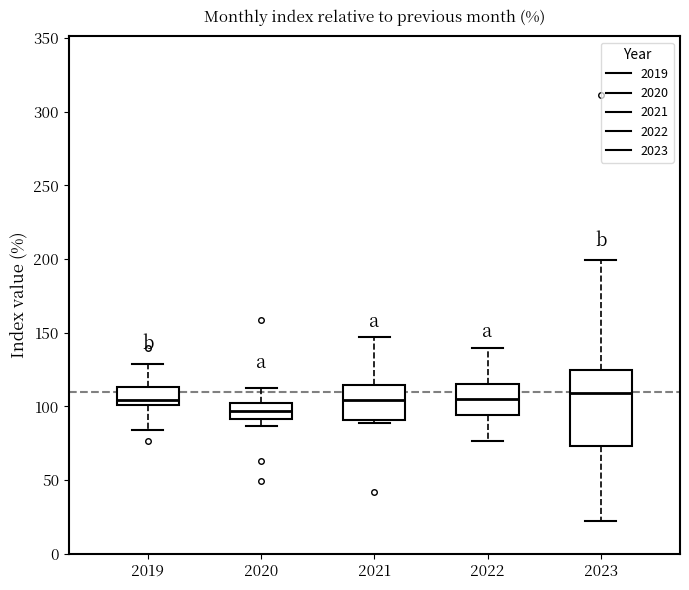

Reading left to right, read every box against the y-axis: the position of its median line, the range the box covers, and the ends of its whiskers. The values are not printed on the chart, so give them approximately, as read against the axis.

2019: median 105, box 100 to 115, whiskers 85 to 130
2020: median 95, box 90 to 100, whiskers 85 to 115
2021: median 105, box 90 to 115, whiskers 90 (just below the box's lower edge) to 145
2022: median 105, box 95 to 115, whiskers 75 to 140
2023: median 110, box 75 to 125, whiskers 20 to 200